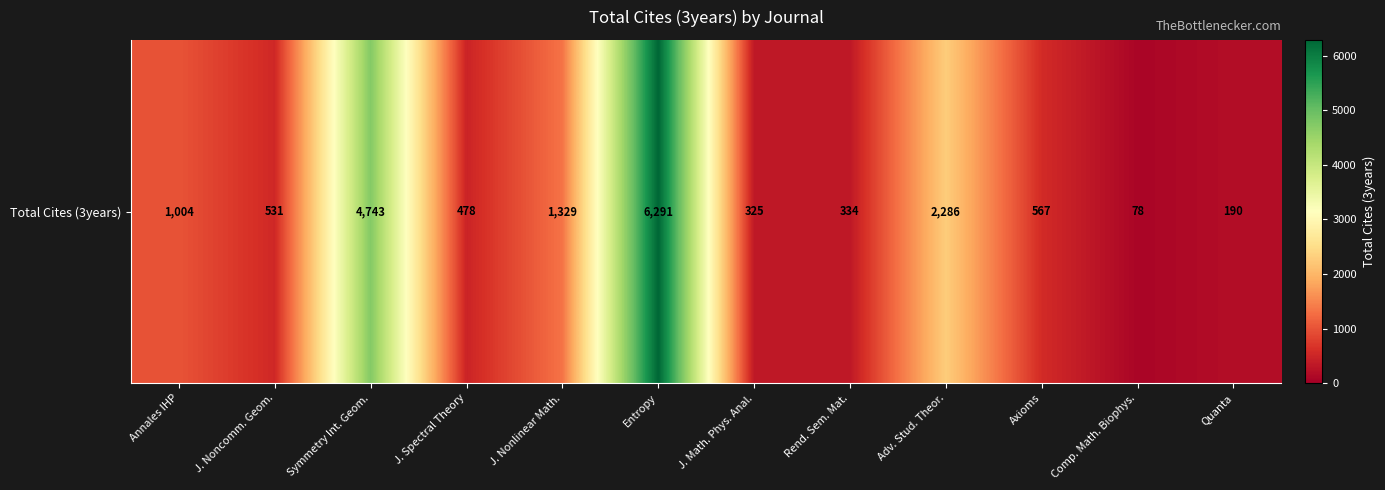

Which category has the highest value across all series?

Entropy